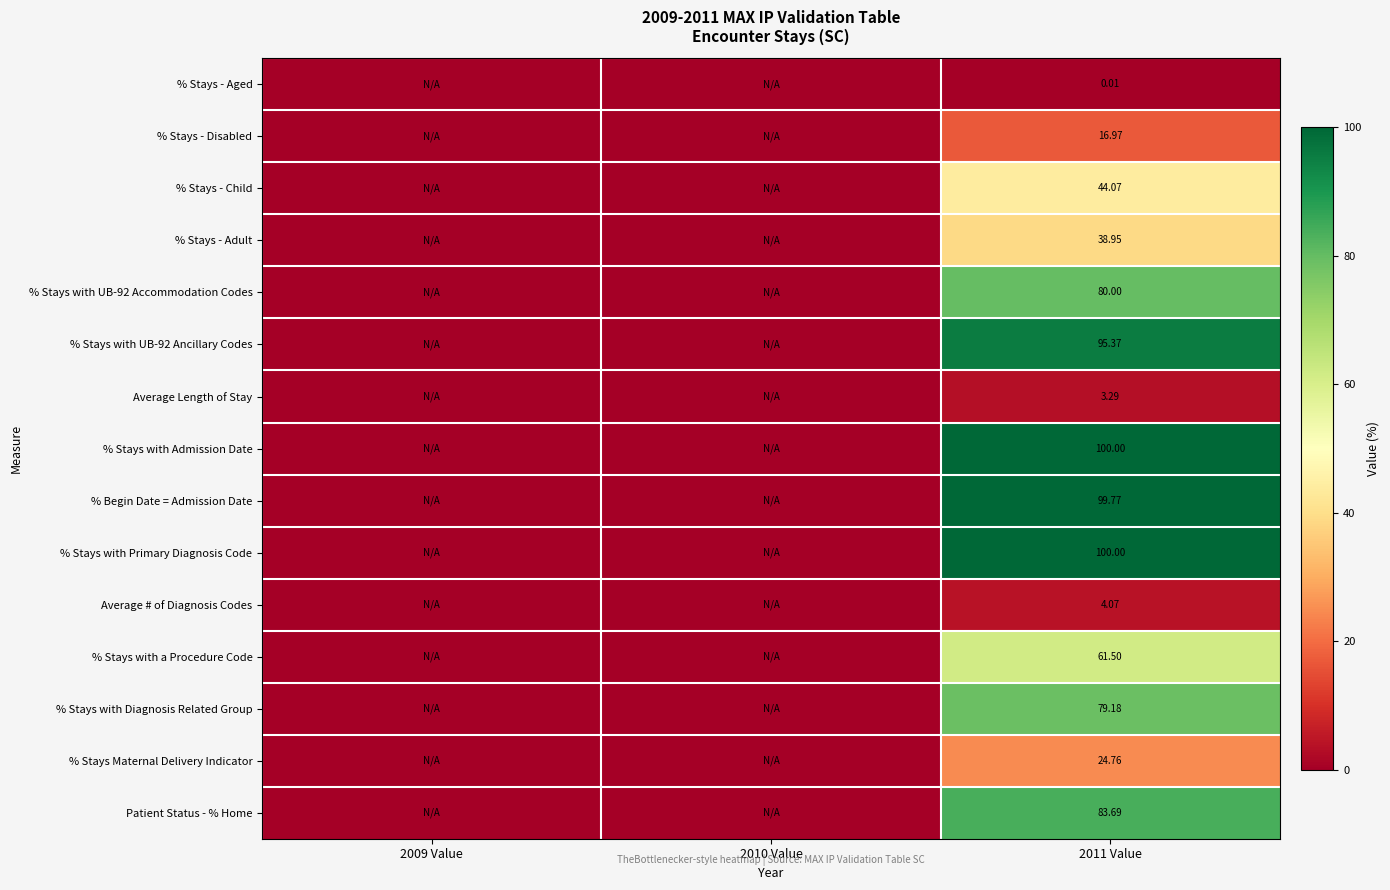

What is the difference between the maximum and minimum values in the % Stays with a Procedure Code series?

61.5